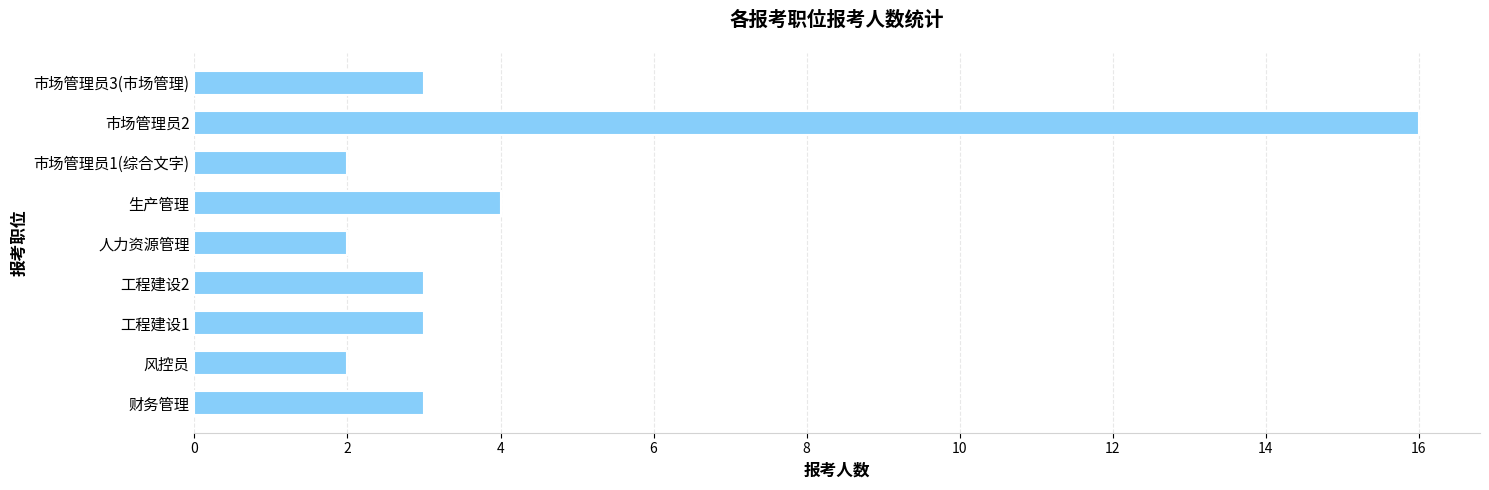

Reading top to bottom, transcribe all the data shown in this chart.

市场管理员3(市场管理)=3	市场管理员2=16	市场管理员1(综合文字)=2	生产管理=4	人力资源管理=2	工程建设2=3	工程建设1=3	风控员=2	财务管理=3